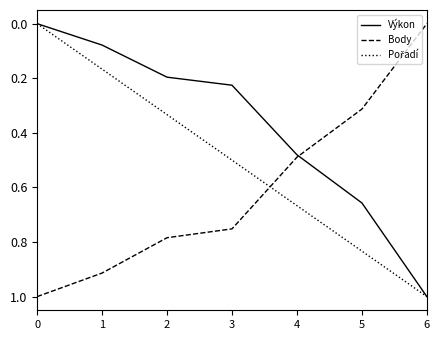

At which category is the sum across all series the highest?

6